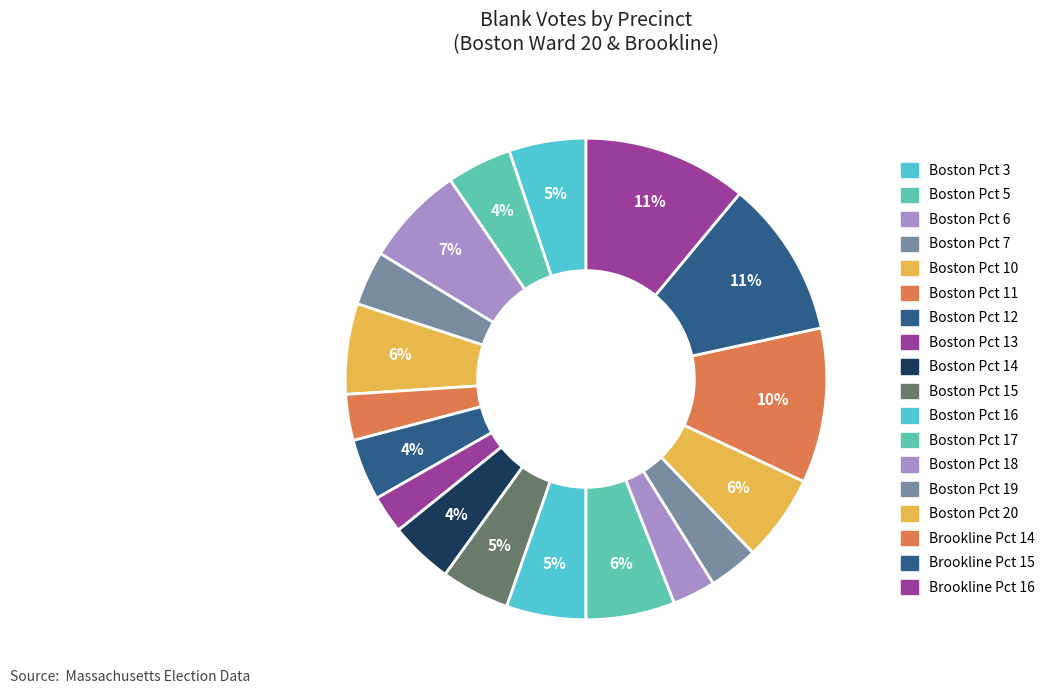

How many slices are in this pie chart?

18